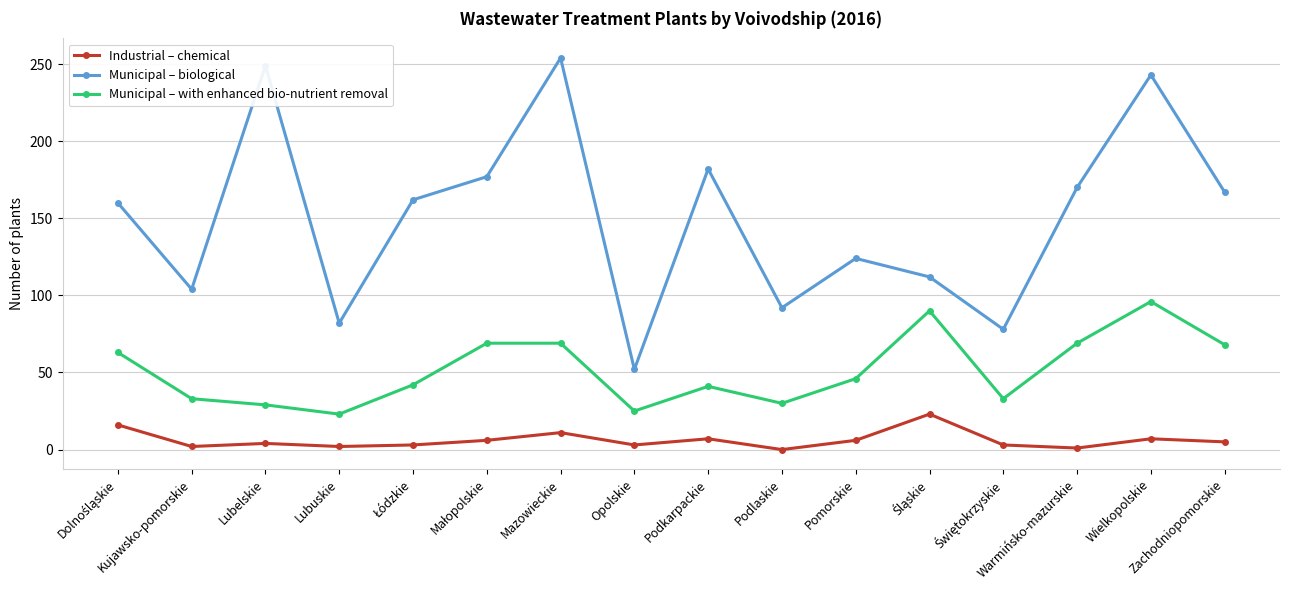

True or false: Municipal – with enhanced bio-nutrient removal has more than 2 points higher than both neighbors.

True